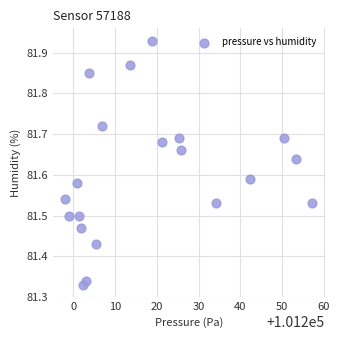

What is the range of X values (max minus min)?

59.2